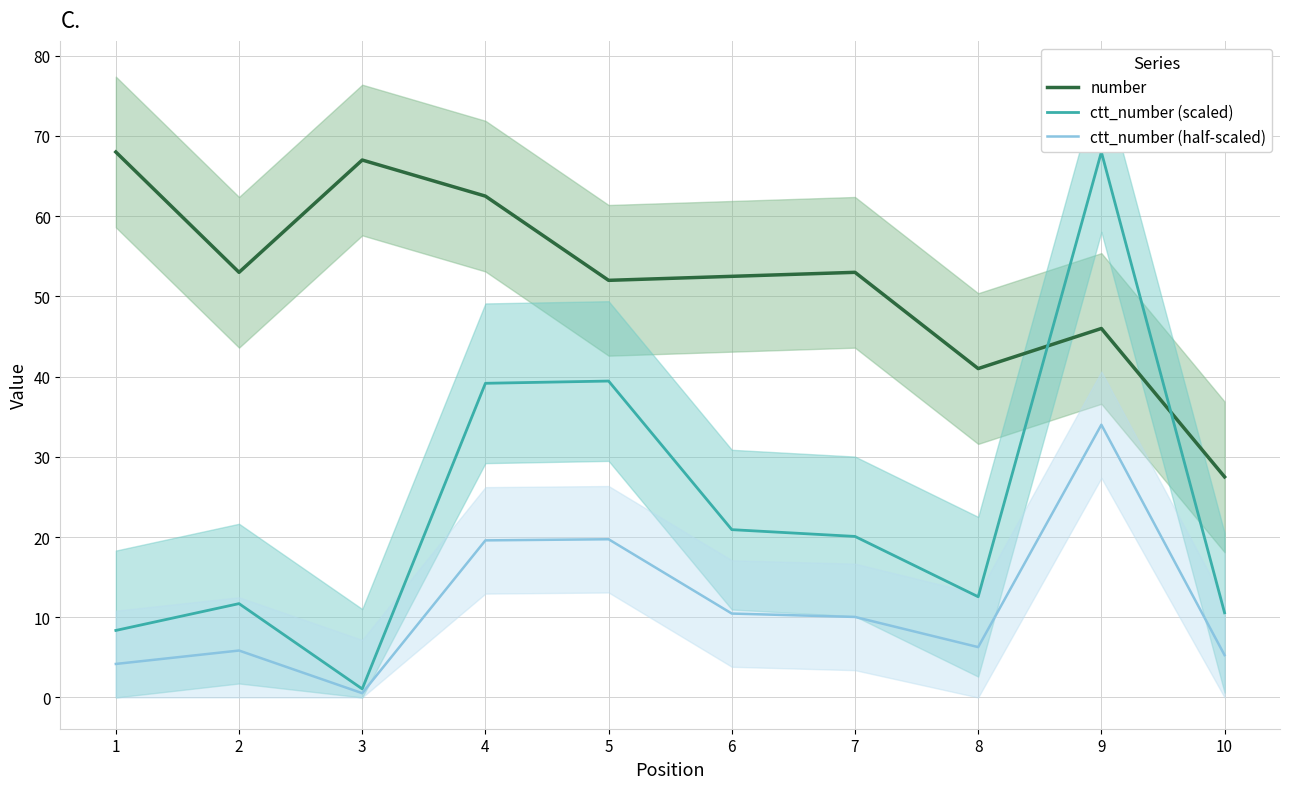

What is the sum of the ctt_number (scaled) values at 8 and 10?

23.1